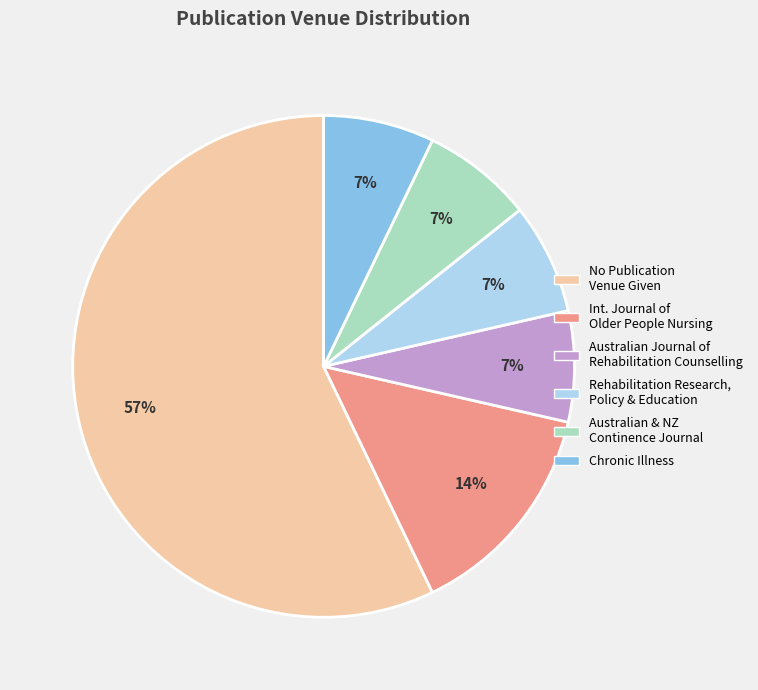

To the nearest percent, what is the average slice percentage?

17%